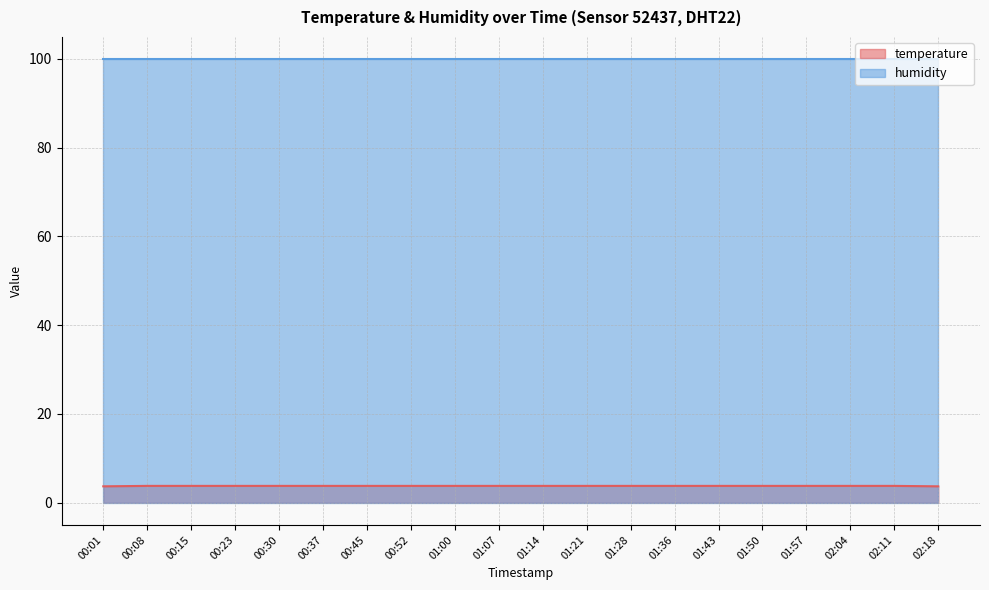

At which label is the value closest to 3?

00:01